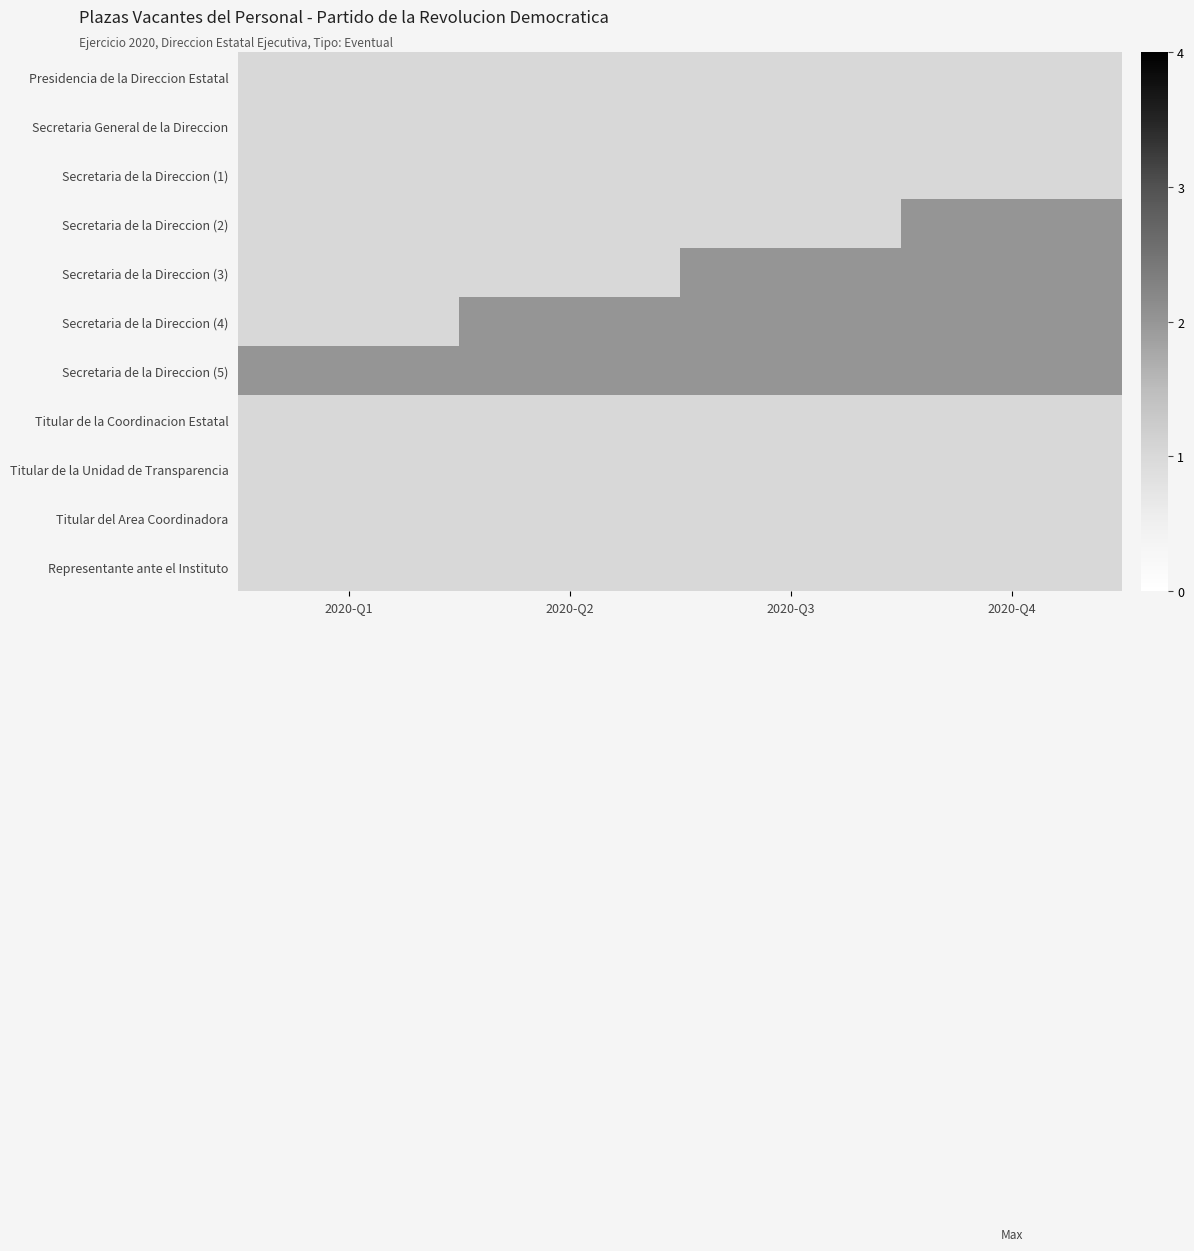

Reading left to right, list all the values displayed in this chart.

Presidencia de la Direccion Estatal: 2020-Q1=1	2020-Q2=1	2020-Q3=1	2020-Q4=1
Secretaria General de la Direccion: 2020-Q1=1	2020-Q2=1	2020-Q3=1	2020-Q4=1
Secretaria de la Direccion (1): 2020-Q1=1	2020-Q2=1	2020-Q3=1	2020-Q4=1
Secretaria de la Direccion (2): 2020-Q1=1	2020-Q2=1	2020-Q3=1	2020-Q4=2
Secretaria de la Direccion (3): 2020-Q1=1	2020-Q2=1	2020-Q3=2	2020-Q4=2
Secretaria de la Direccion (4): 2020-Q1=1	2020-Q2=2	2020-Q3=2	2020-Q4=2
Secretaria de la Direccion (5): 2020-Q1=2	2020-Q2=2	2020-Q3=2	2020-Q4=2
Titular de la Coordinacion Estatal: 2020-Q1=1	2020-Q2=1	2020-Q3=1	2020-Q4=1
Titular de la Unidad de Transparencia: 2020-Q1=1	2020-Q2=1	2020-Q3=1	2020-Q4=1
Titular del Area Coordinadora: 2020-Q1=1	2020-Q2=1	2020-Q3=1	2020-Q4=1
Representante ante el Instituto: 2020-Q1=1	2020-Q2=1	2020-Q3=1	2020-Q4=1